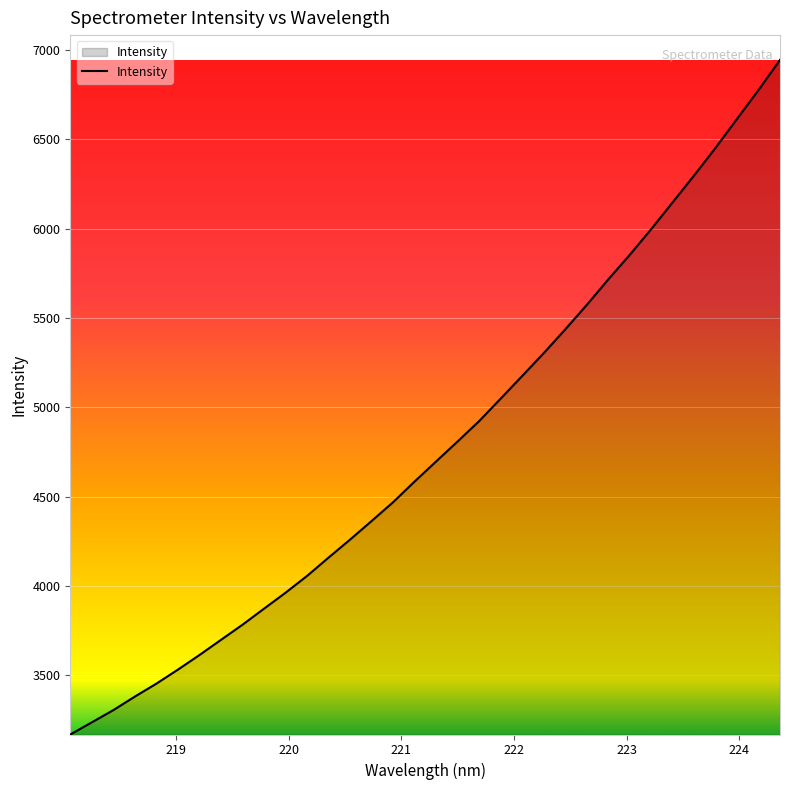

What is the smallest value displayed?

3169.5